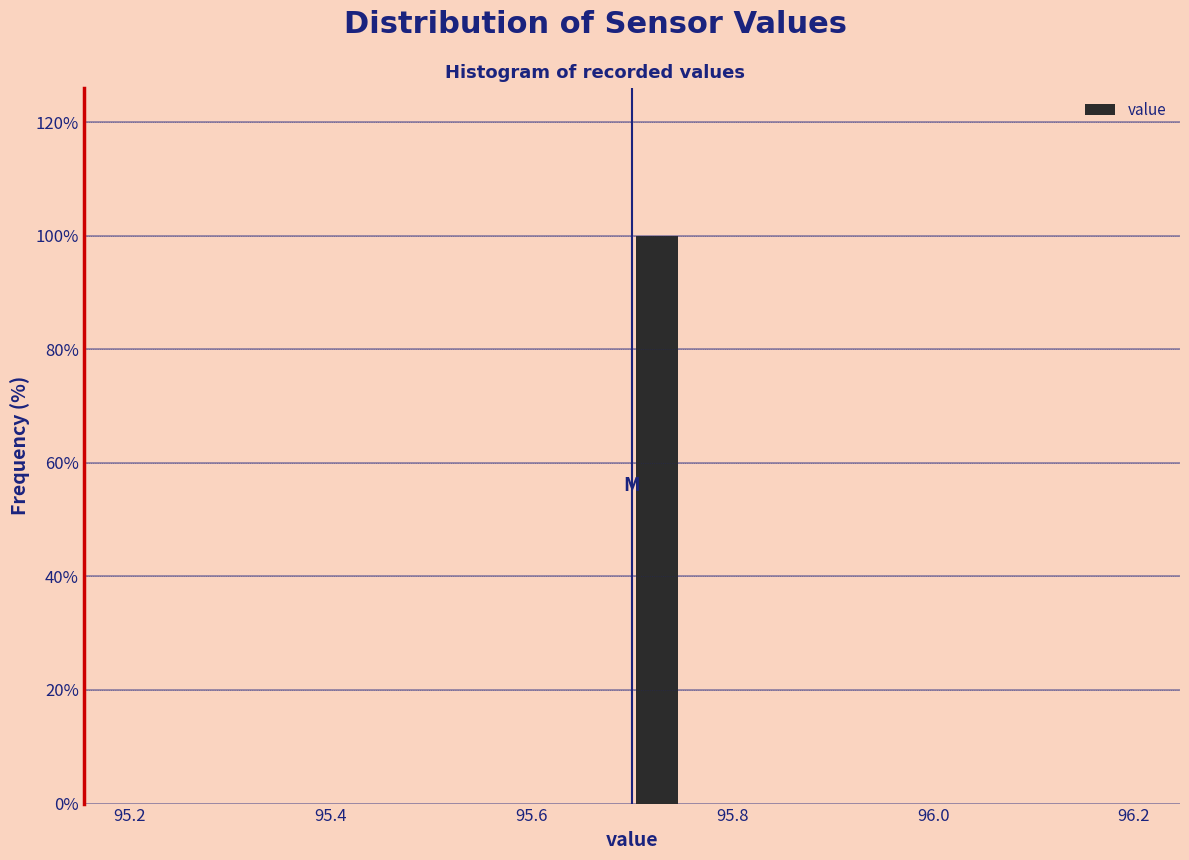

Read against the x-axis, roughly where is the centre of the tallest bar?

95.72